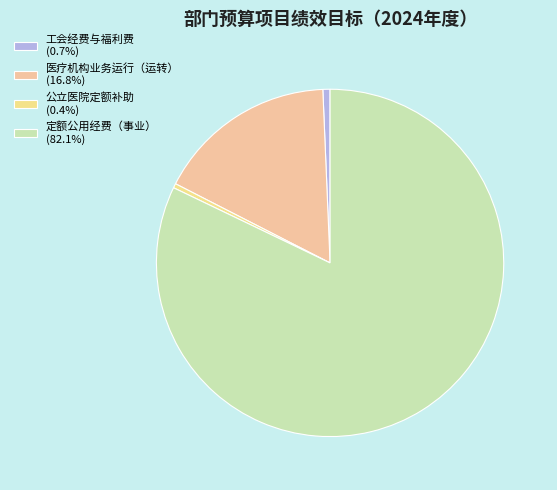

Count the number of slices in the pie.

4